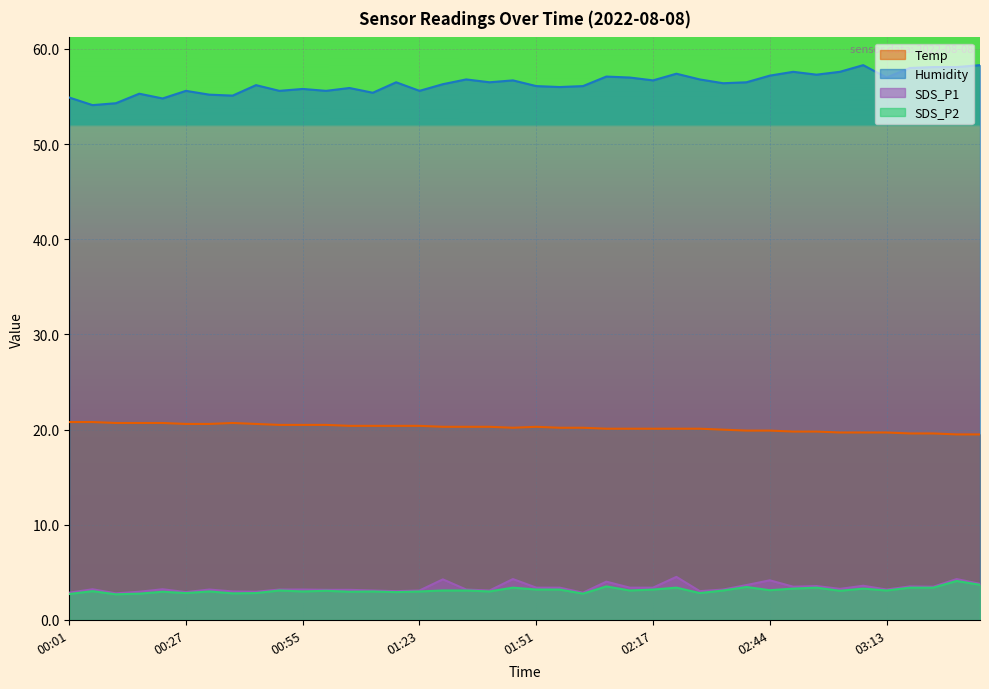

At 00:06, list the series in order from smallest to largest.

SDS_P2, SDS_P1, Temp, Humidity